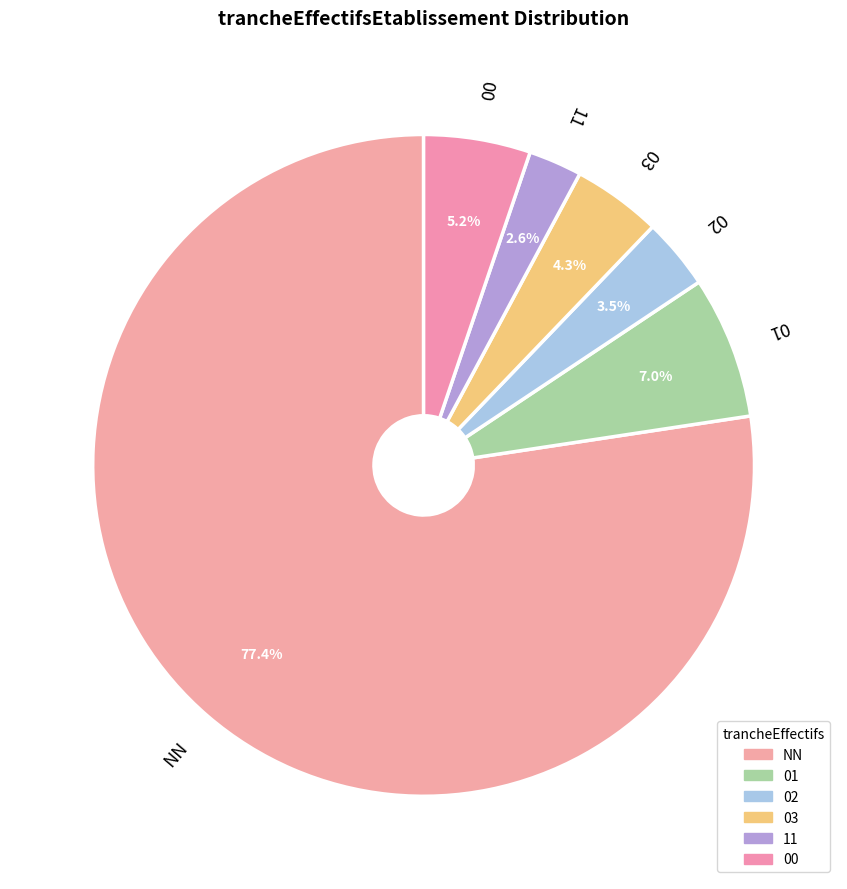

Do 02 and 01 together represent more than half of the pie?

No